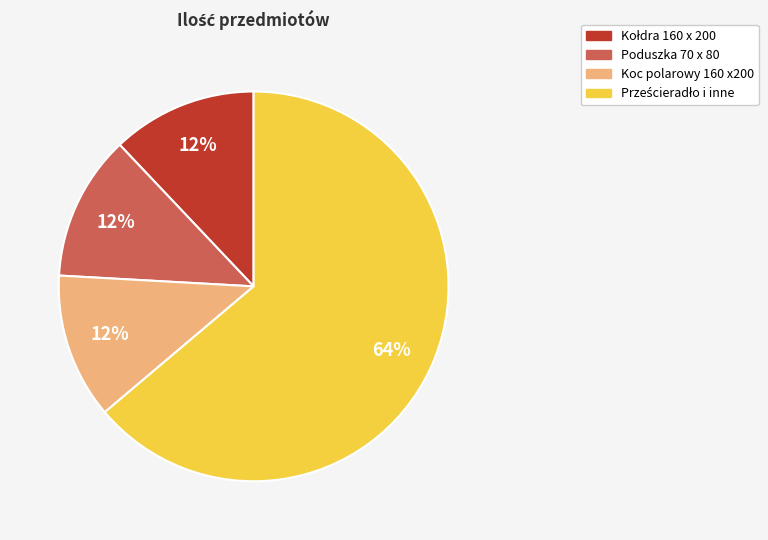

The Koc polarowy 160 x200 slice represents 12% of the pie. True or false?

True